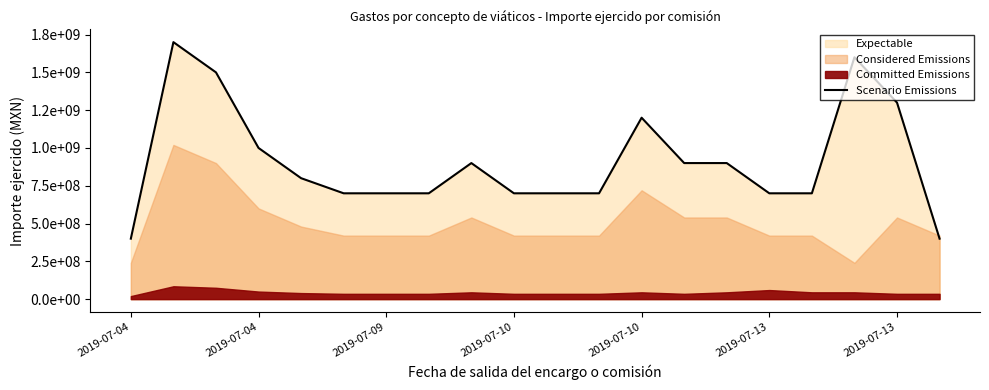

How many interior local peaks (higher than both neighbors) does the data have?

4